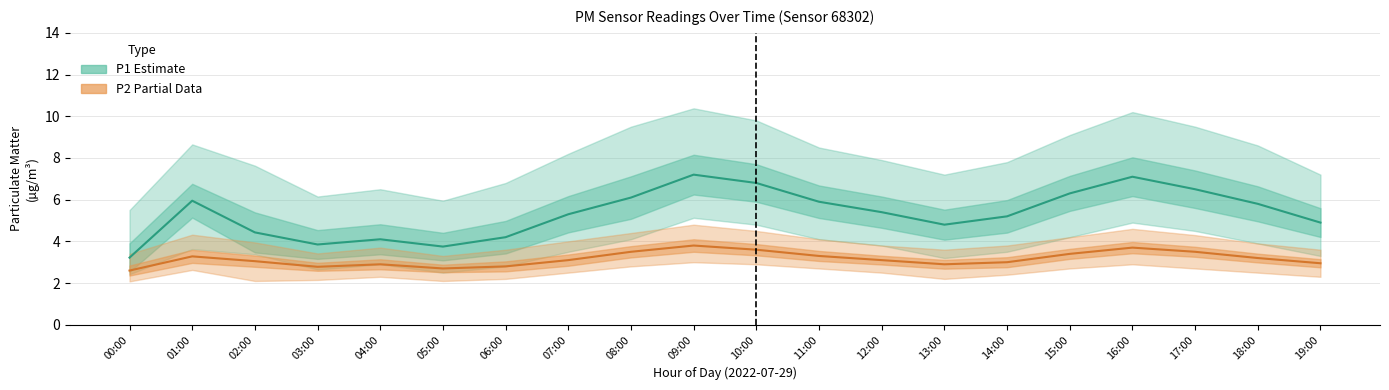

Rank the series by their average value, from lowest to highest.

P2 (Partial Data), P1 (Estimate)